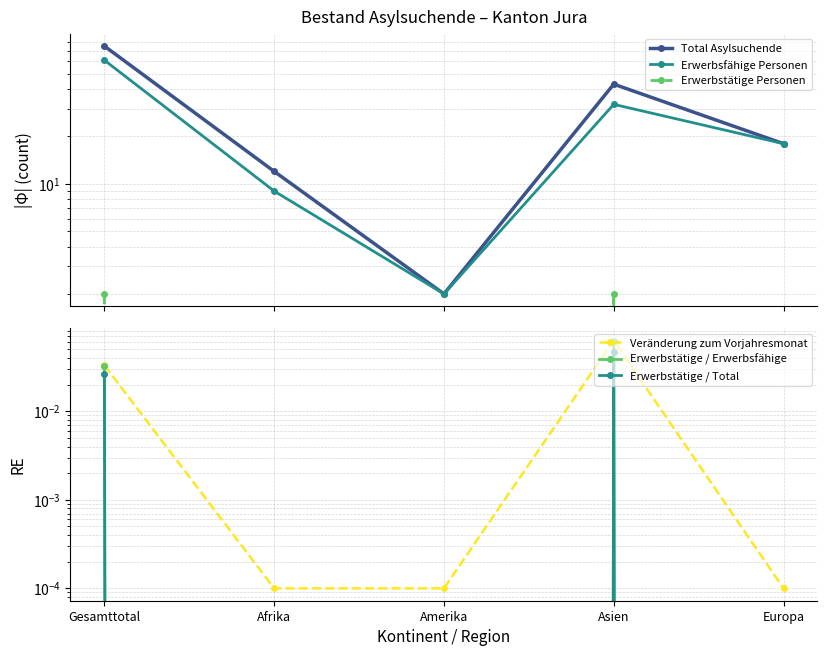

Where is the first local maximum for Erwerbstätige / Erwerbsfähige?

Asien